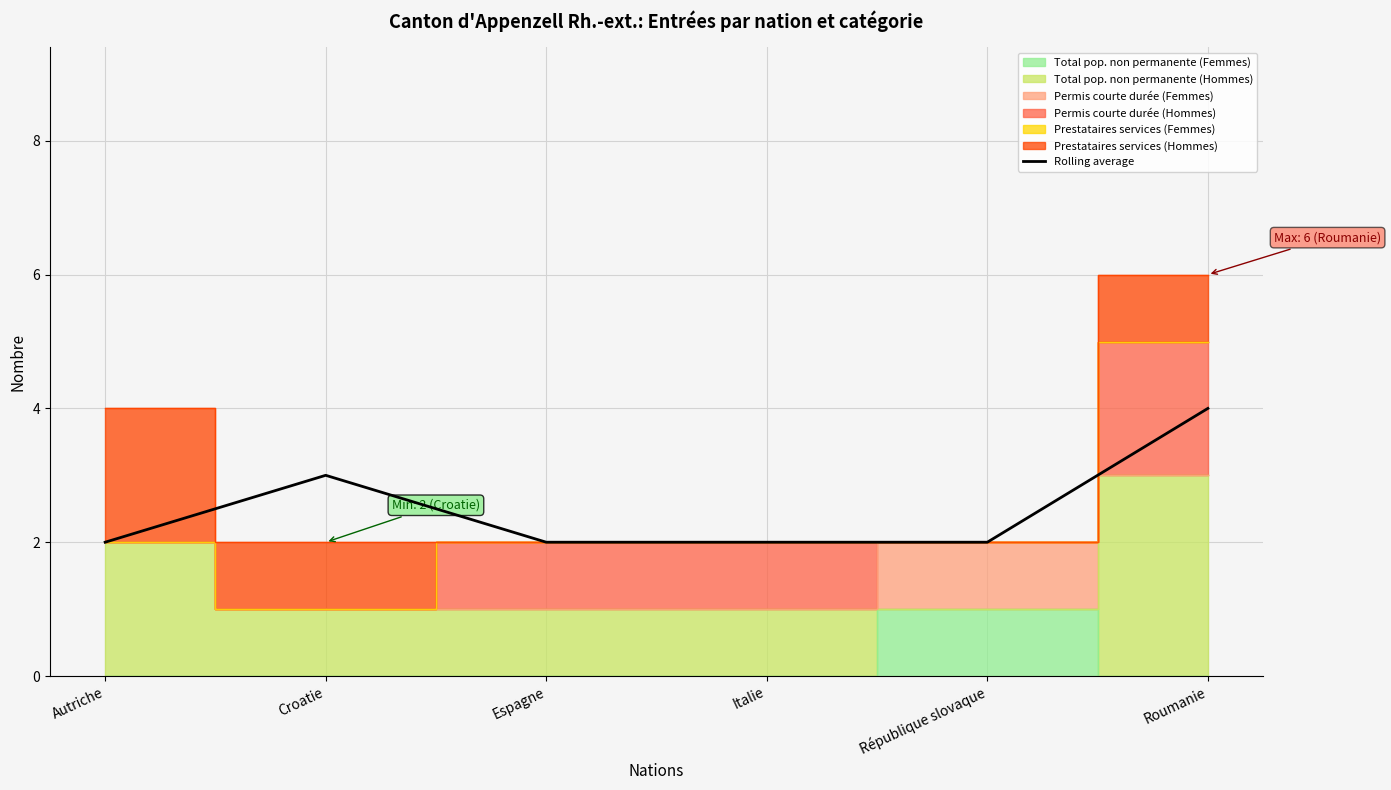

Count the values in the range 2 to 3.

5